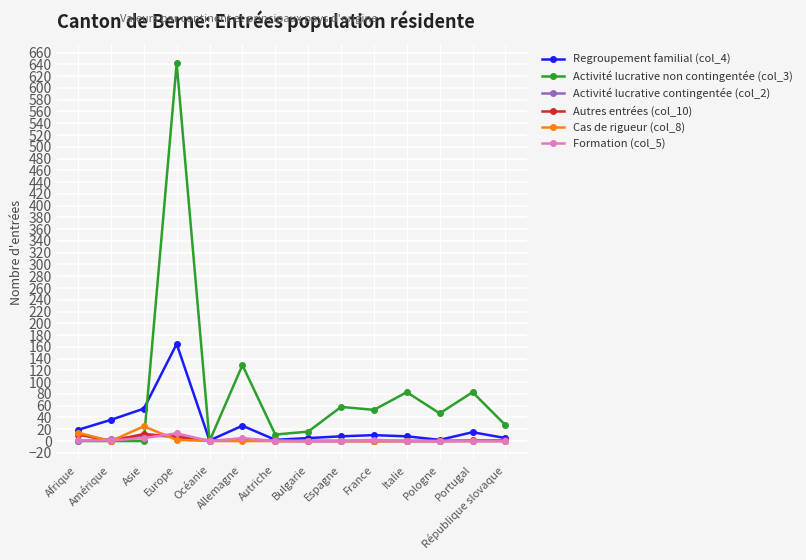

Which series has the largest range (max minus min)?

Activité lucrative non contingentée (col_3)